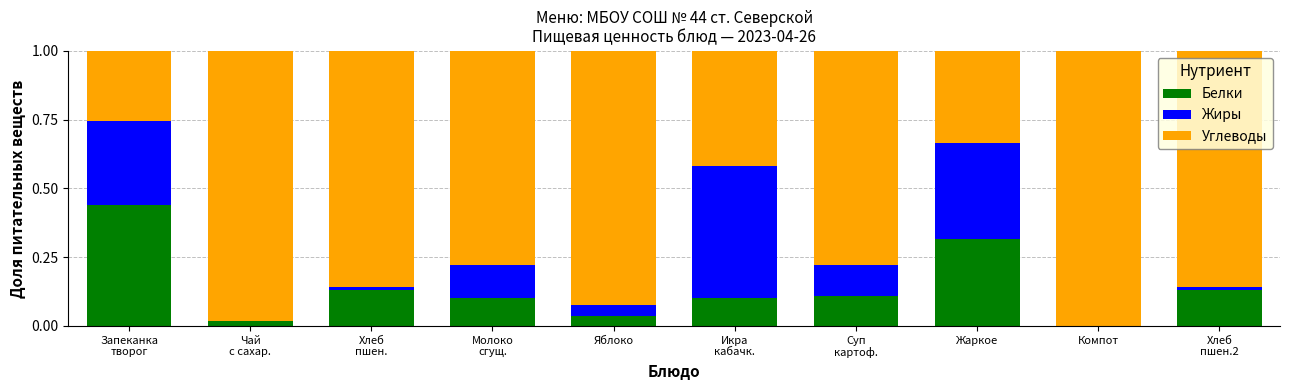

The Белки series shows 0.0 at Компот. True or false?

True